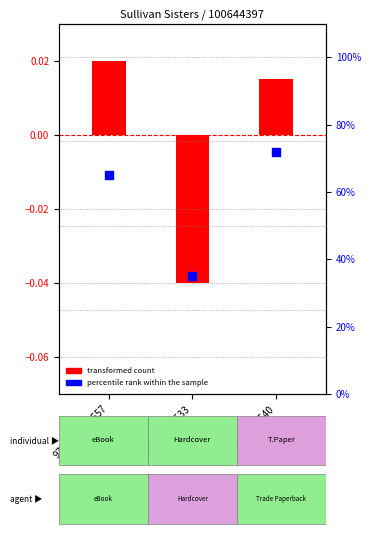

Which series reaches the minimum Y coordinate?

transformed count